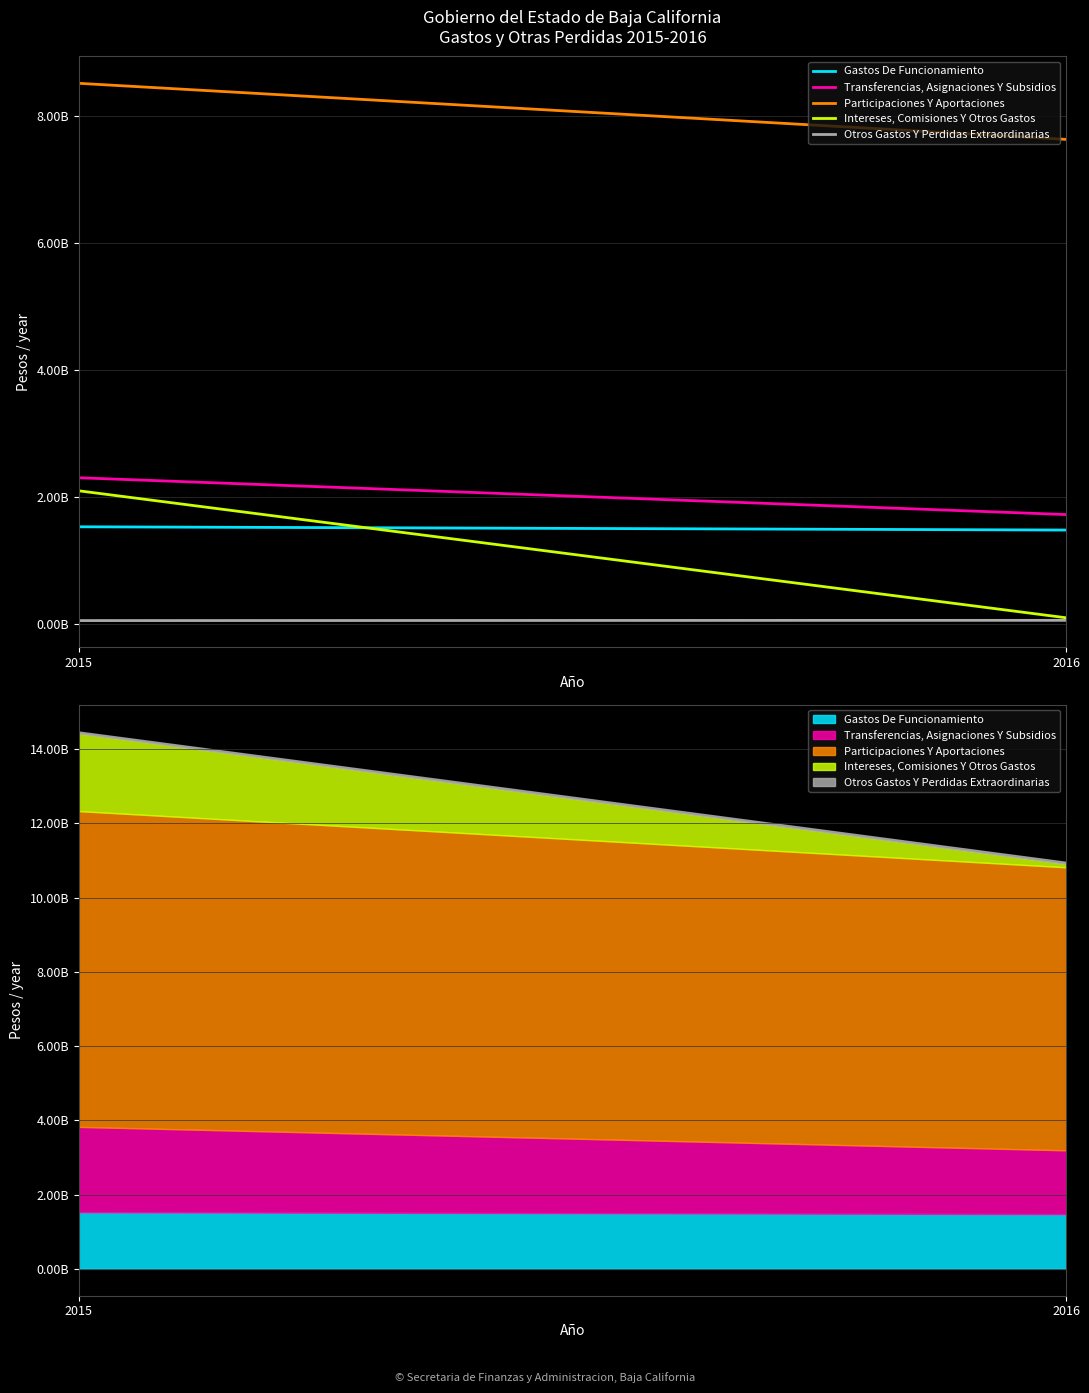

What is the total value across all series at 2015?

14475130367